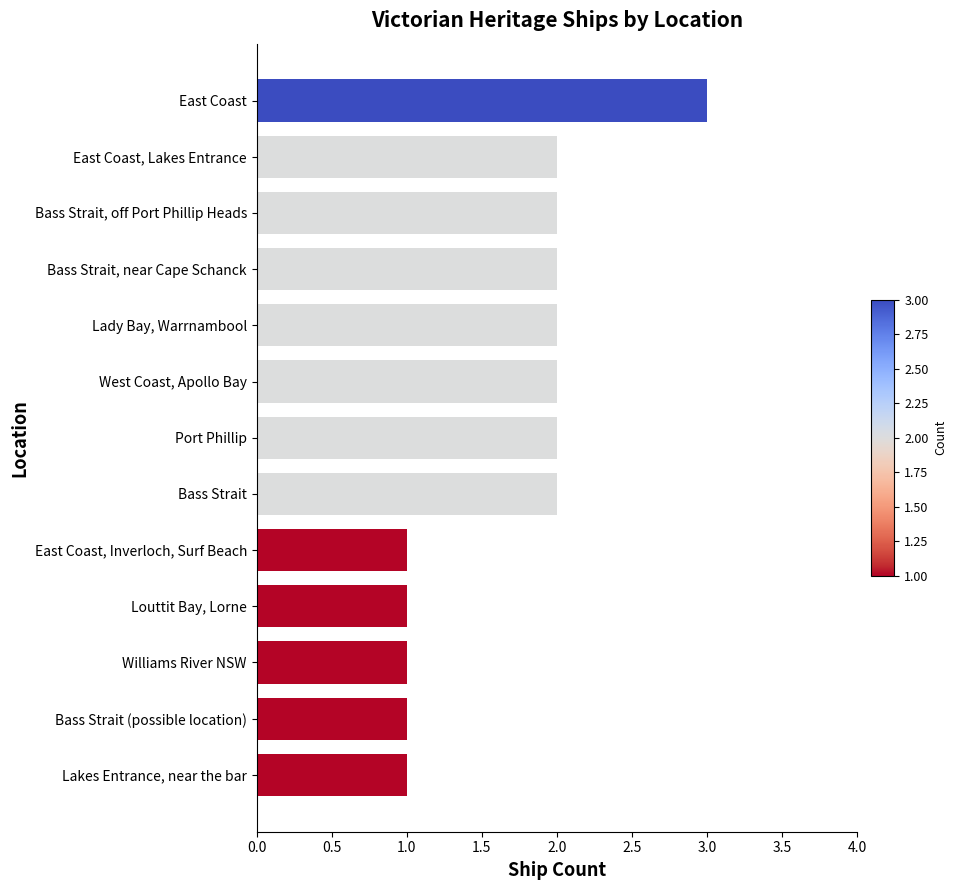

Which has a higher value, Williams River NSW or Bass Strait, off Port Phillip Heads?

Bass Strait, off Port Phillip Heads